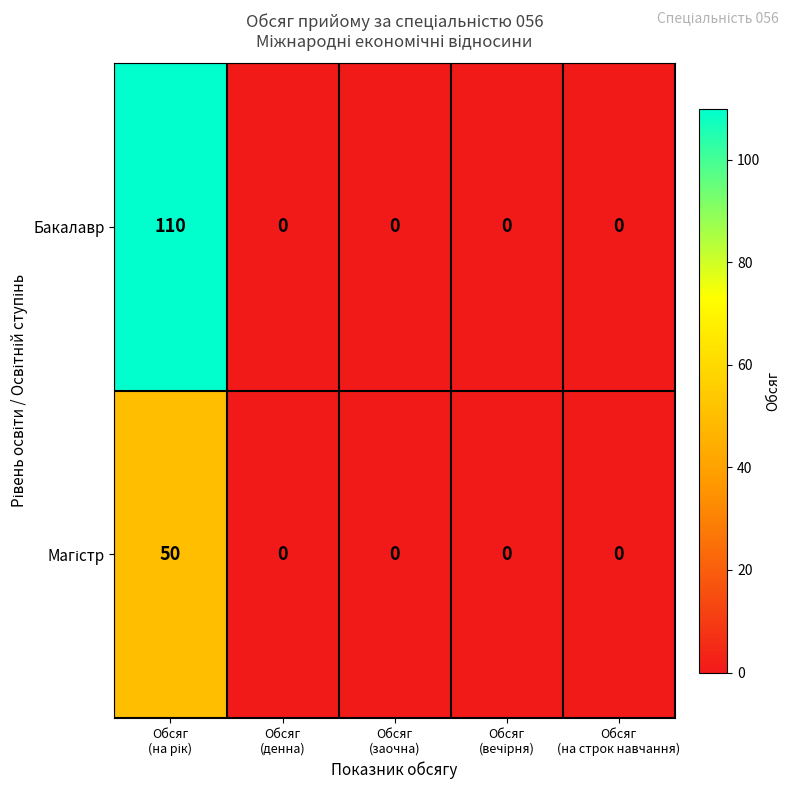

Which series has the widest spread of values?

Бакалавр